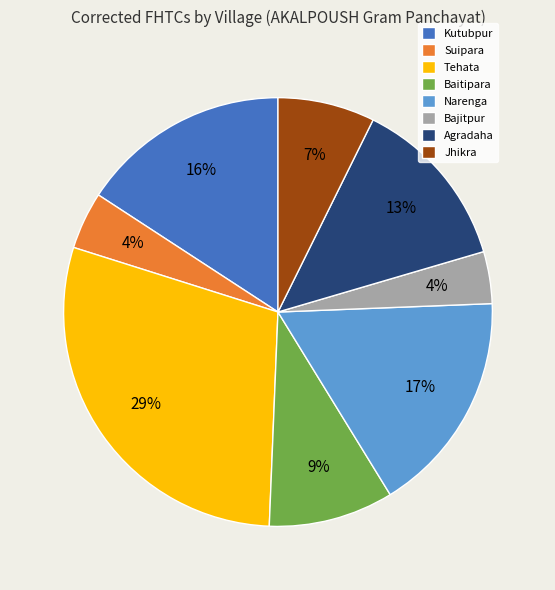

Between Jhikra and Tehata, which is larger?

Tehata